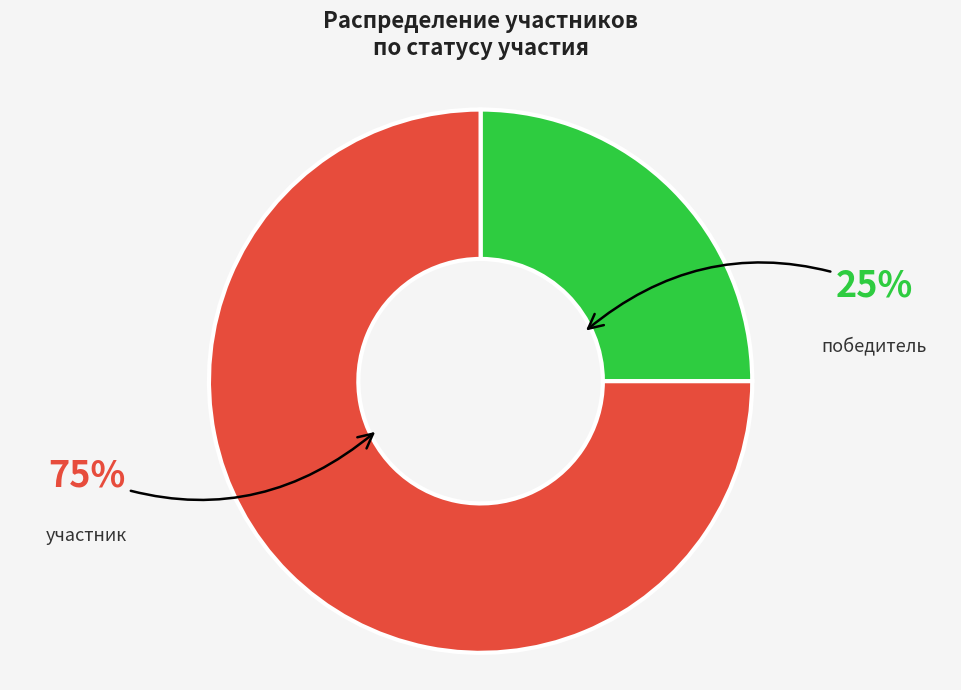

Approximately how many times larger is the value at победитель compared to участник?

0.3